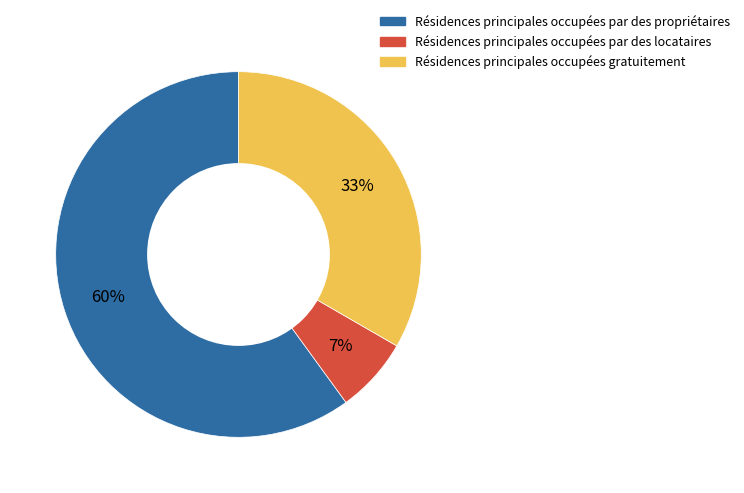

To the nearest percent, what is the difference between the largest and smallest slice percentages?

53%